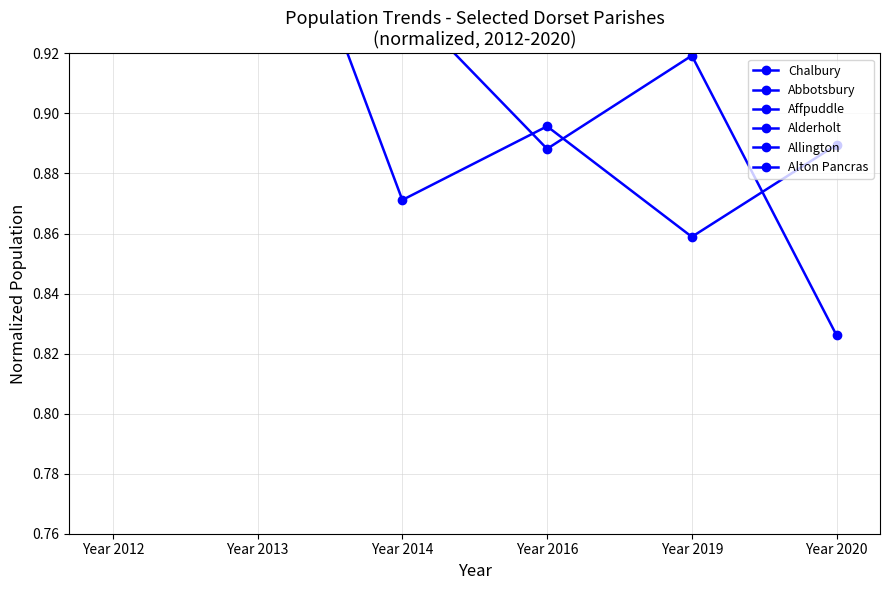

At which label is Affpuddle closest to 0?

Year 2016